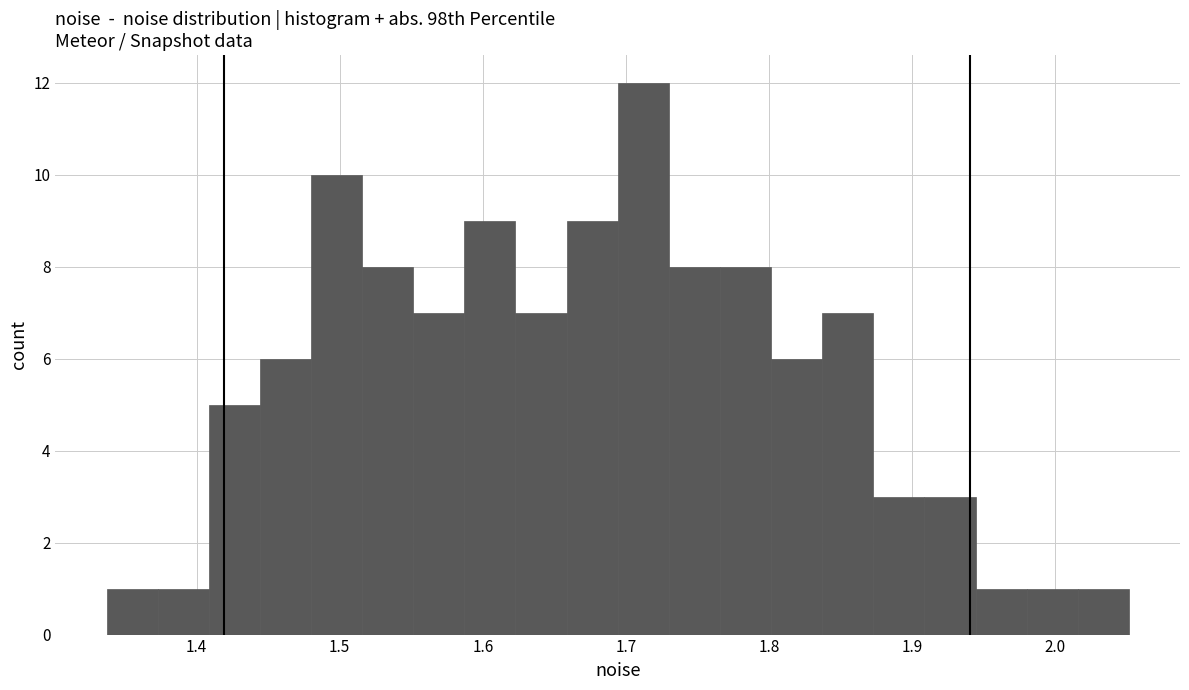

Read against the x-axis, roughly where is the centre of the tallest bar?

1.71